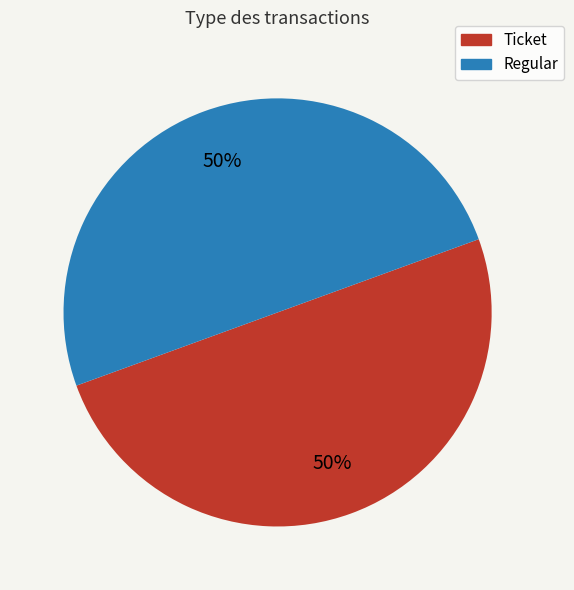

Is it true that Regular is 38% of the pie?

False